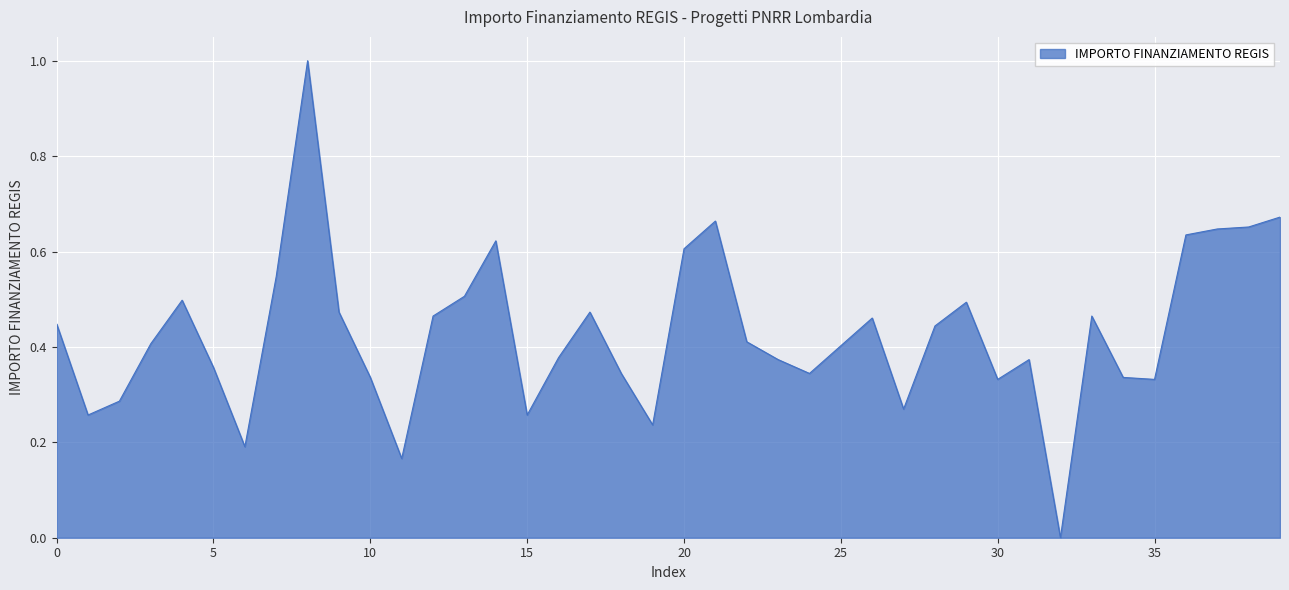

What is the difference between the maximum and minimum values?

1.0